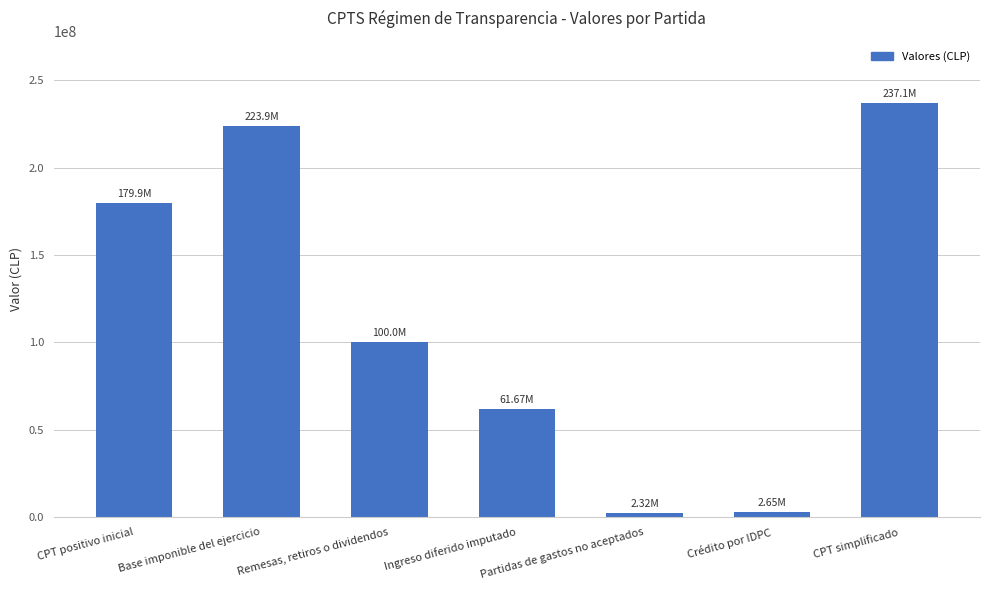

Between CPT simplificado and Remesas, retiros o dividendos, which is larger?

CPT simplificado